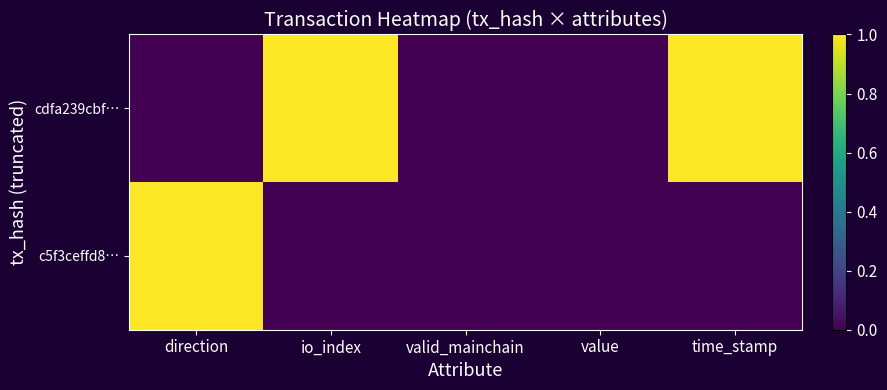

Rank the series by their average value, from highest to lowest.

cdfa239cbf…, c5f3ceffd8…